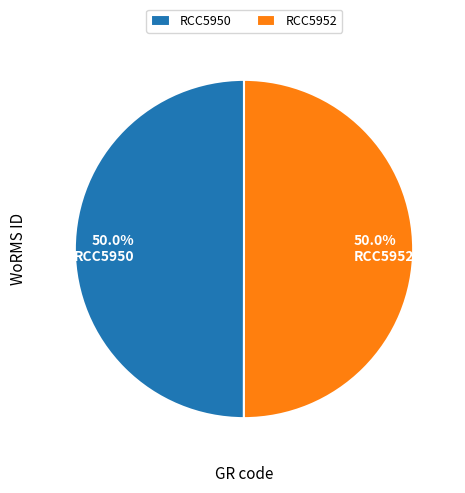

What portion of the pie excludes 50.0% RCC5950?

50.0%